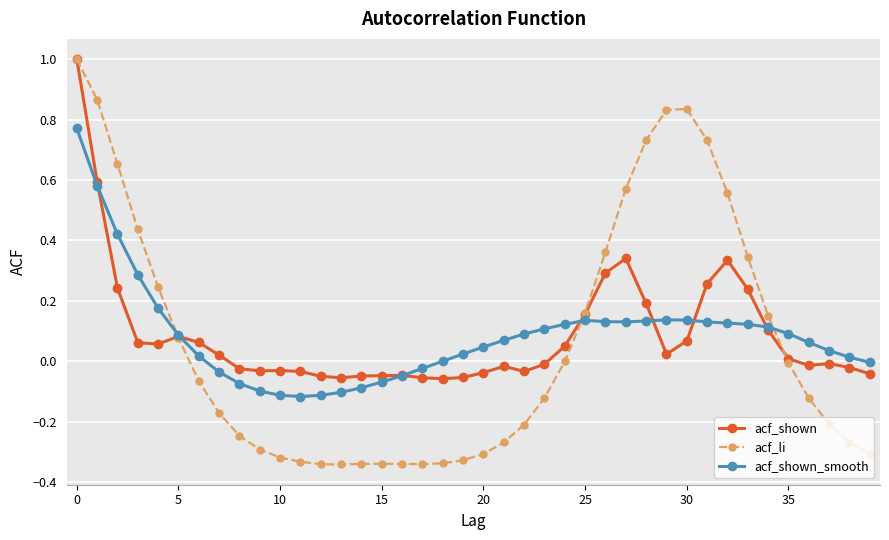

Which series has the widest spread of values?

acf_li